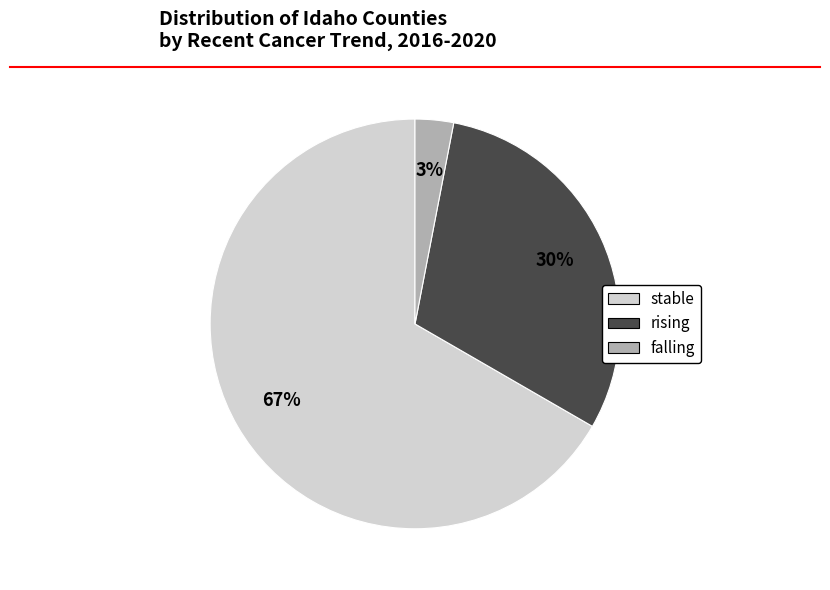

To the nearest percent, what percentage of the pie is rising?

30%